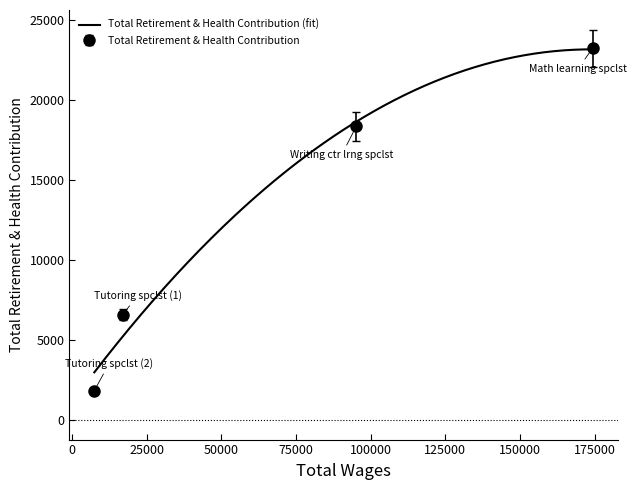

True or false: Total Retirement & Health Contribution has more than 1 points higher than both neighbors.

False